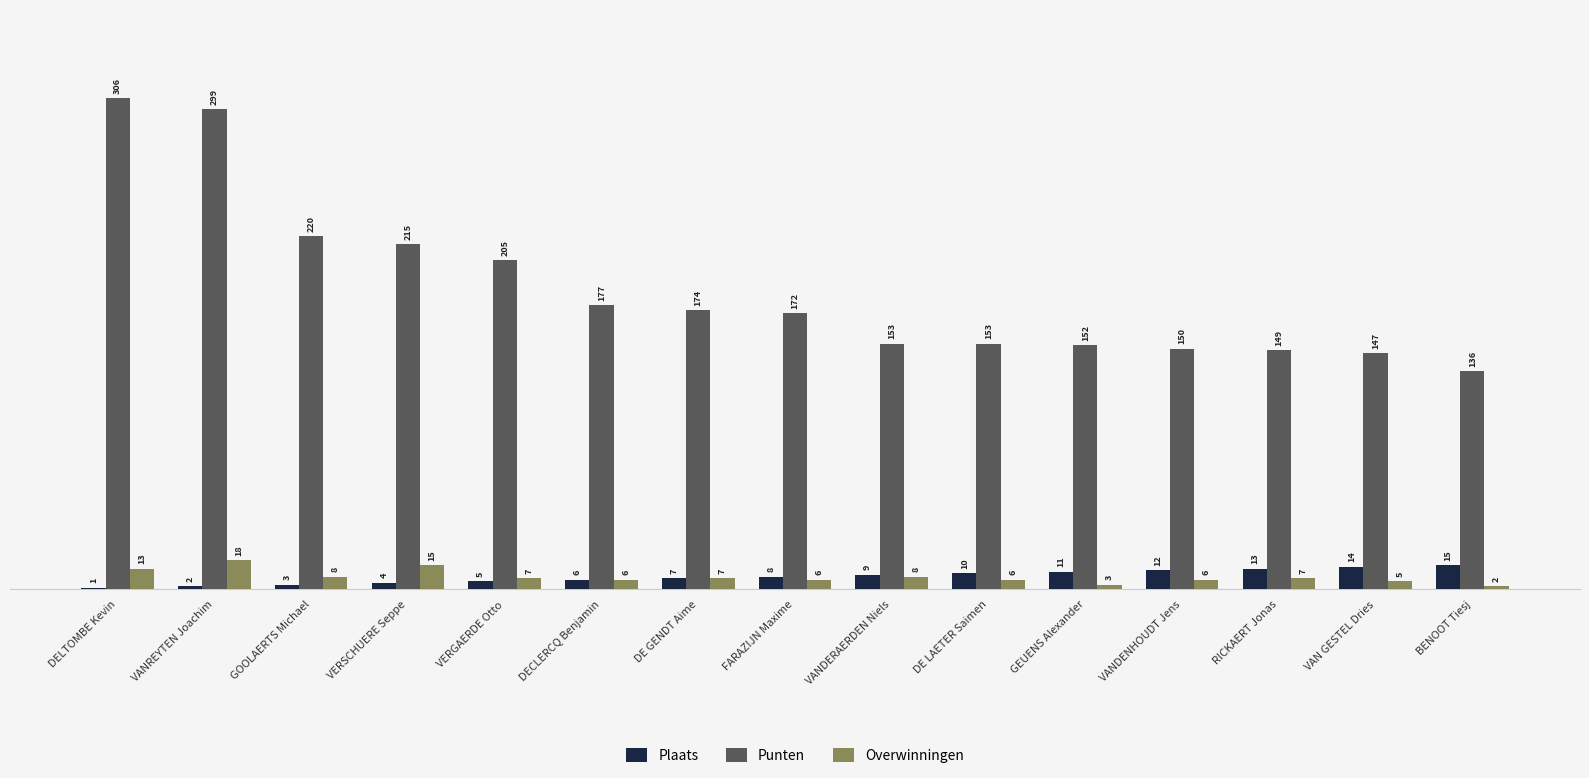

Which series has the largest total across all categories?

Punten